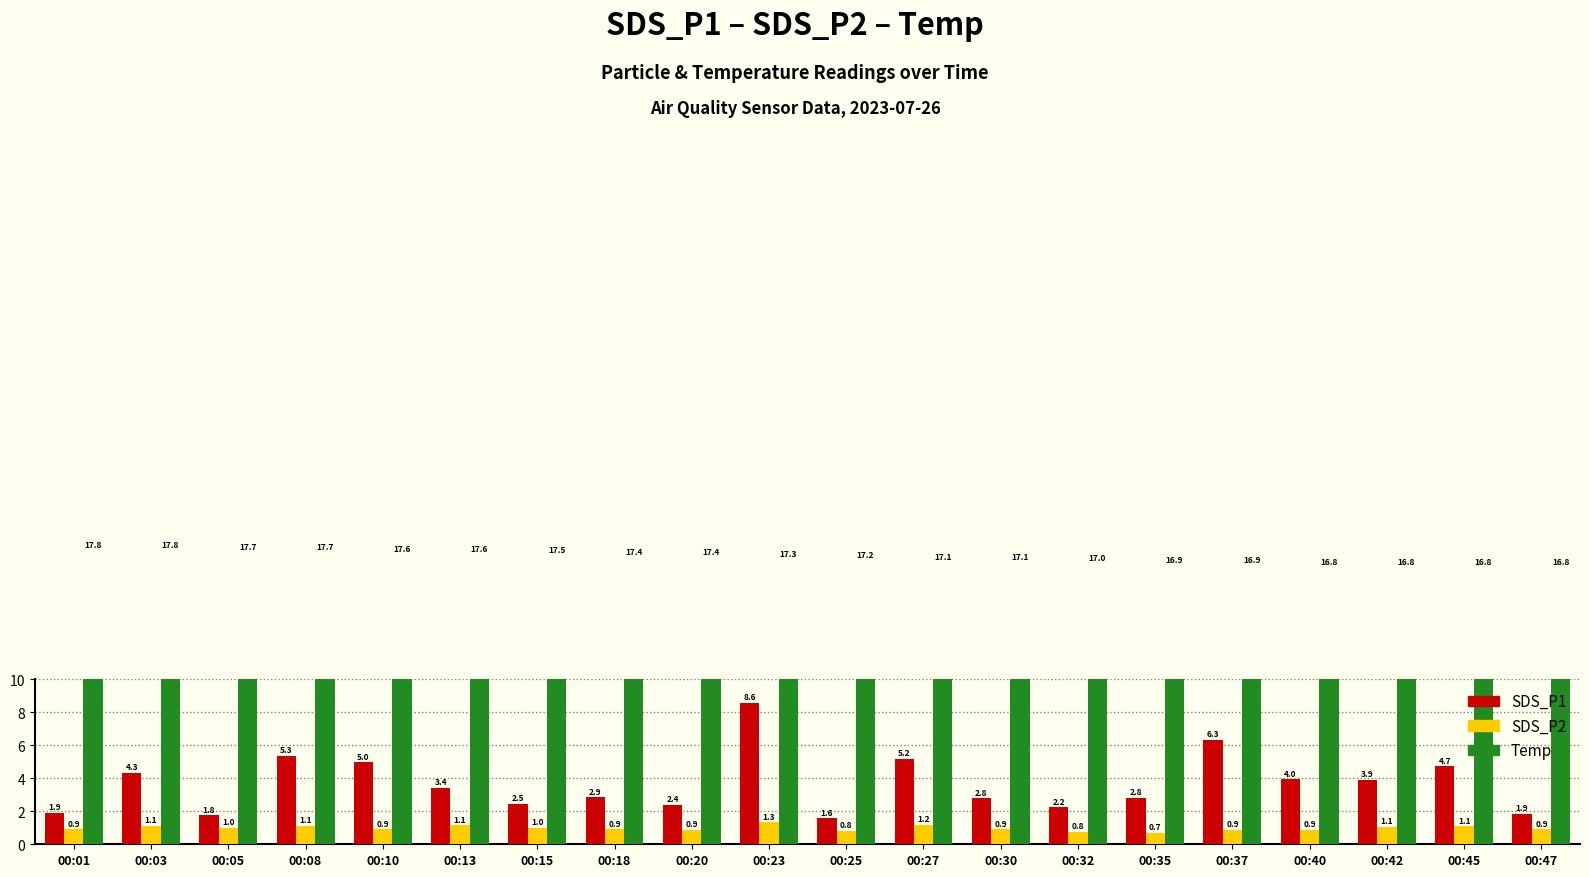

What is the value of the SDS_P1 bar at the 5th from the left?

5.0